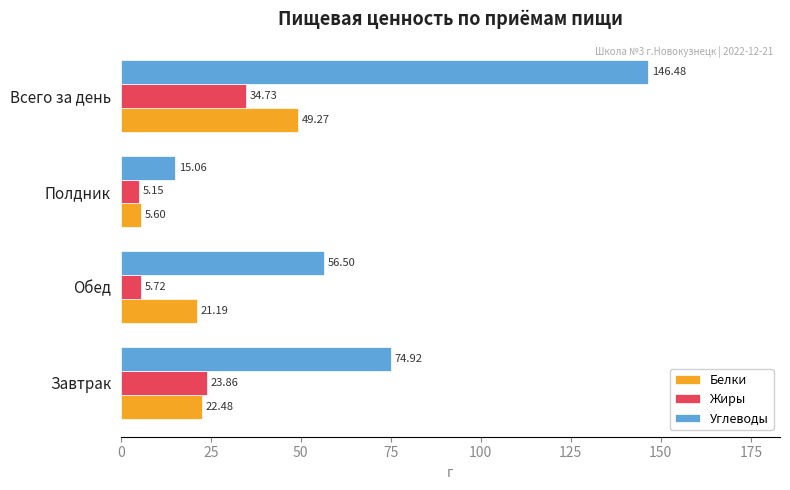

What is the sum of the Белки values at Полдник and Всего за день?

54.9